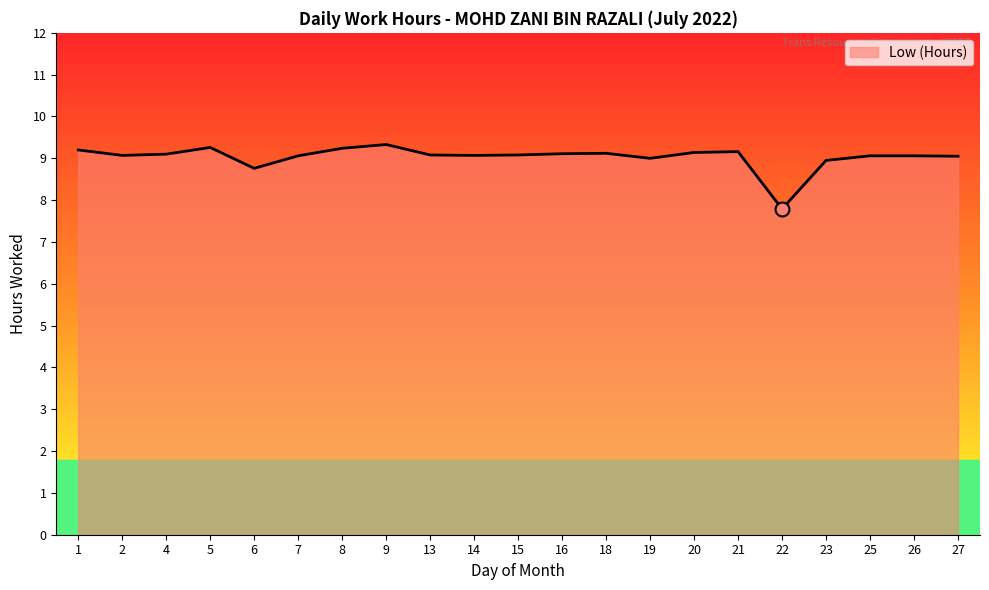

How many lines are shown in the chart?

1